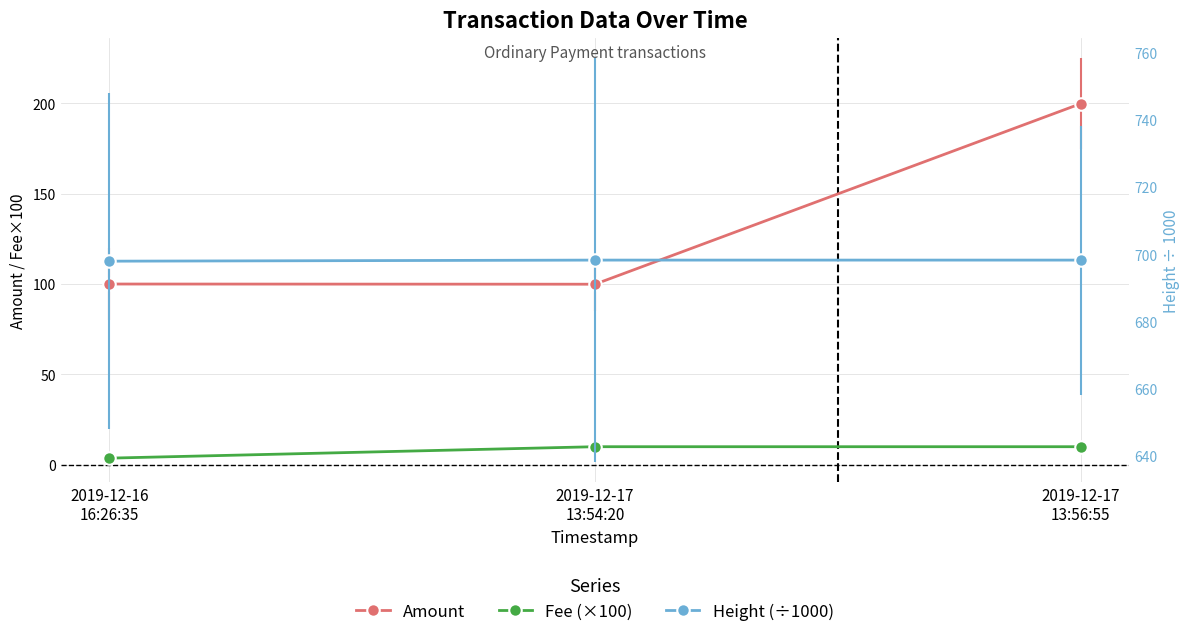

Reading left to right, list all the values displayed in this chart.

Amount: 2019-12-16
16:26:35=100.0	2019-12-17
13:54:20=99.9	2019-12-17
13:56:55=199.8
Fee (×100): 2019-12-16
16:26:35=3.7	2019-12-17
13:54:20=10.0	2019-12-17
13:56:55=10.0
Height (÷1000): 2019-12-16
16:26:35=697.9	2019-12-17
13:54:20=698.2	2019-12-17
13:56:55=698.2